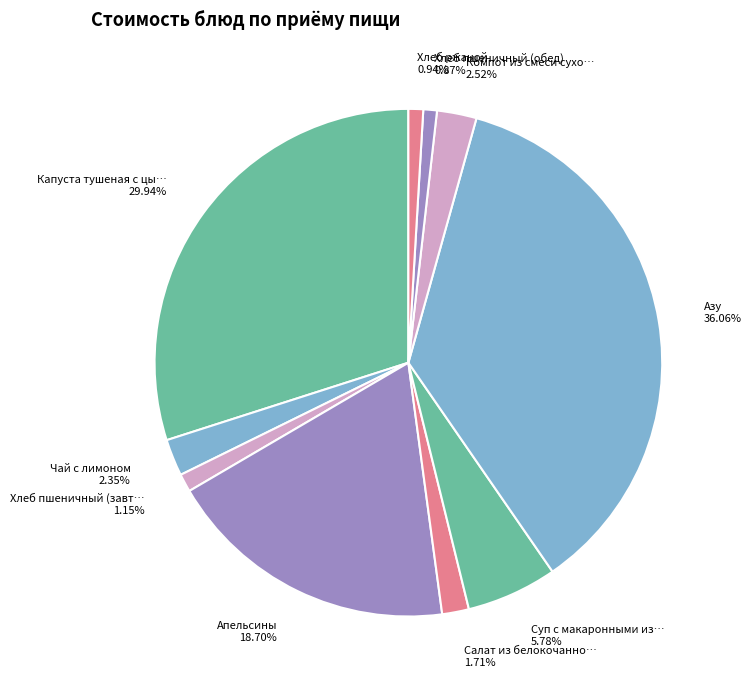

How many segments does this pie chart have?

10